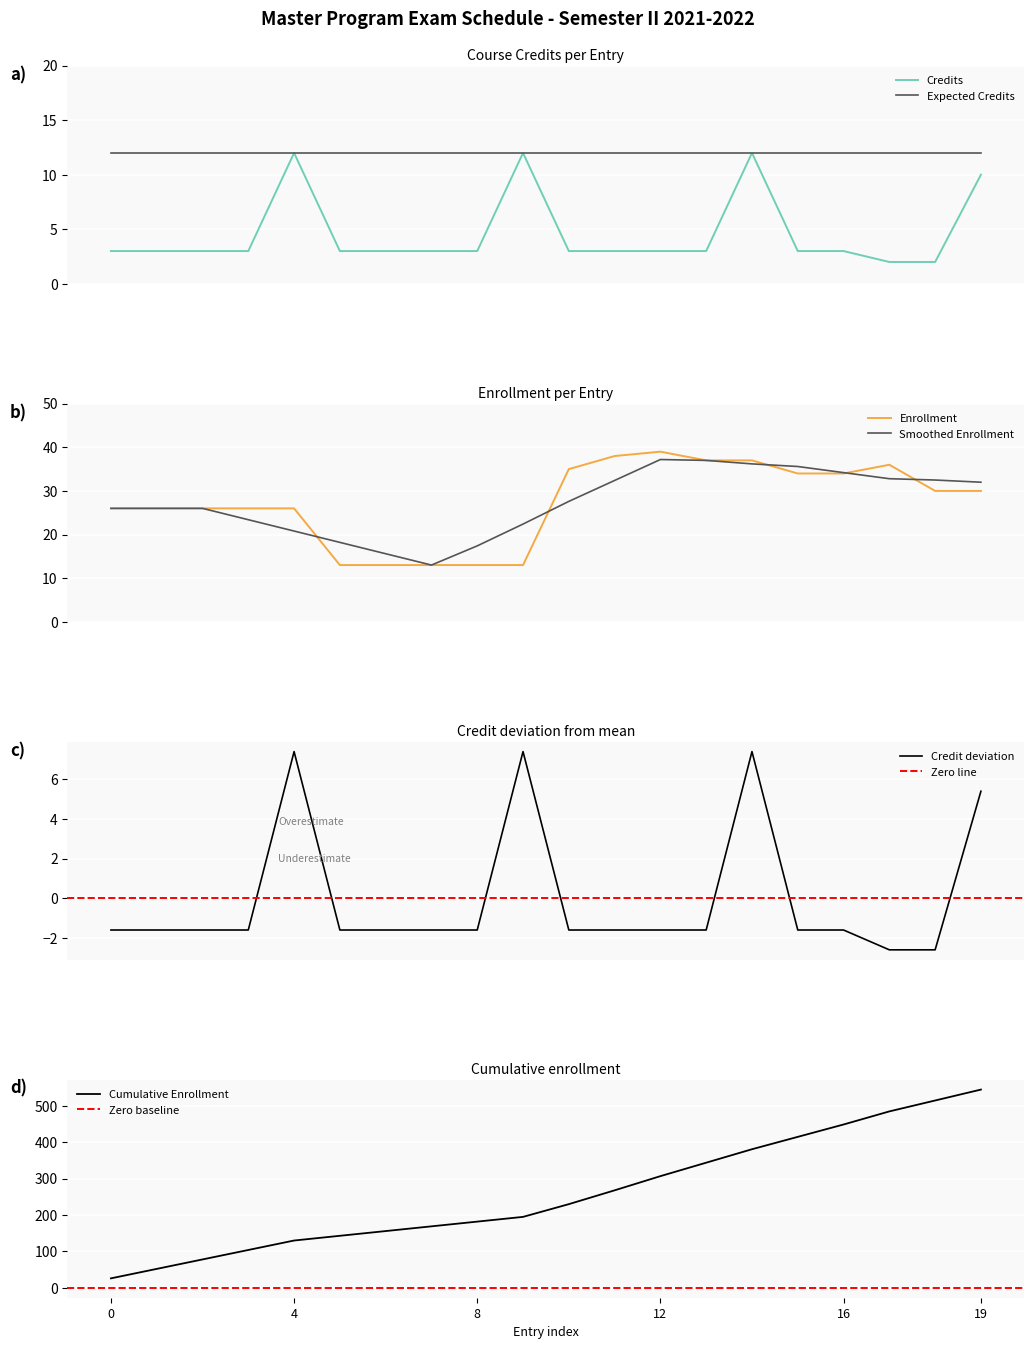

What is the sum of all Credits values?

92